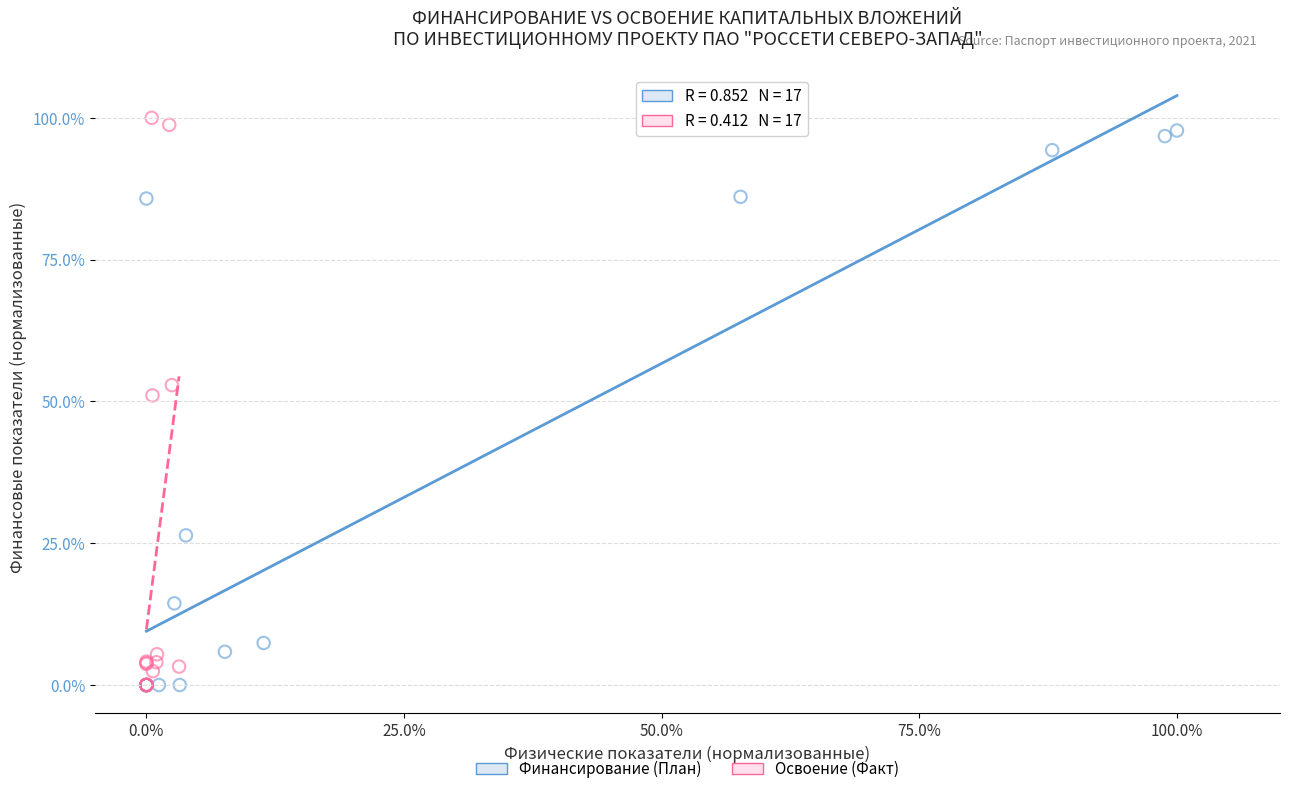

What are all the series names shown in the legend?

Финансирование (План), Освоение (Факт)